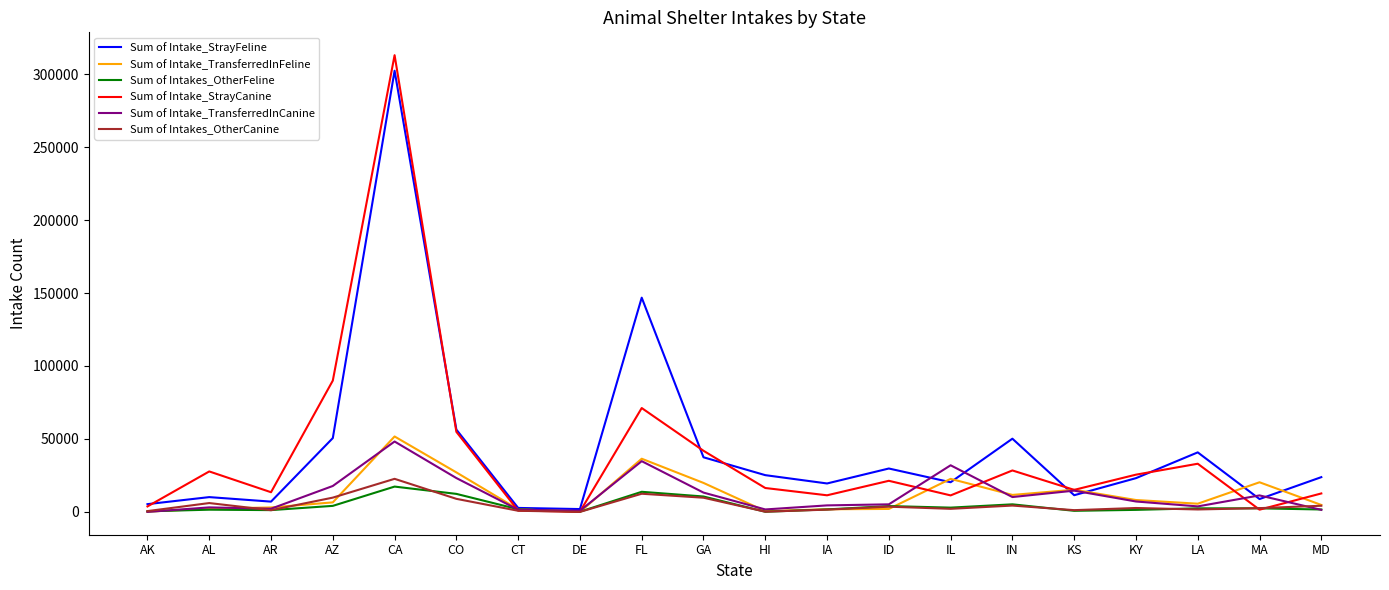

What is the maximum value for Sum of Intake_TransferredInFeline?

51683